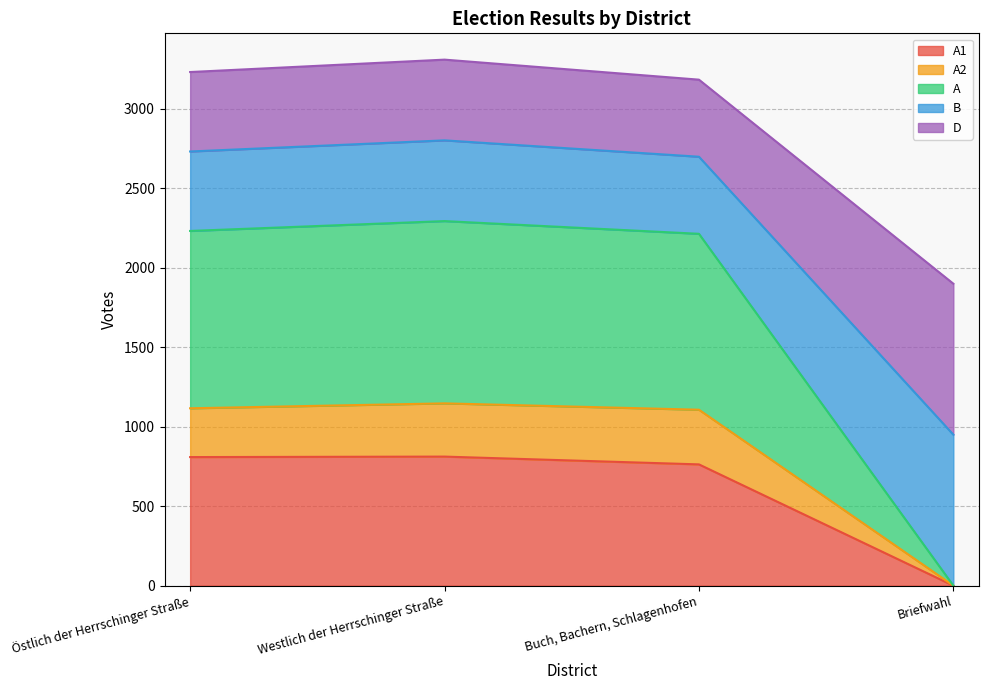

At how many categories does at least one series exceed 2788?

3